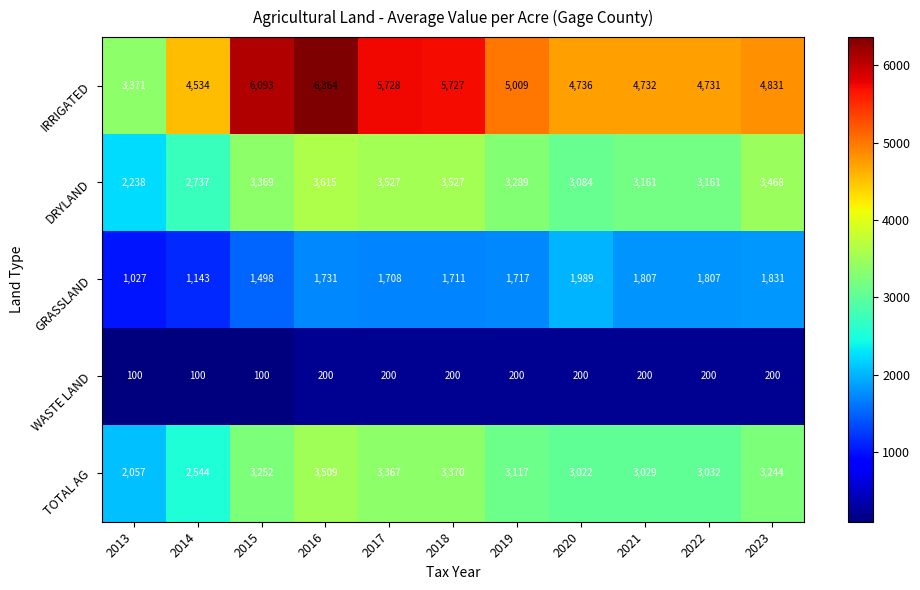

At 2020, list the series in order from largest to smallest.

IRRIGATED, DRYLAND, TOTAL AG, GRASSLAND, WASTE LAND